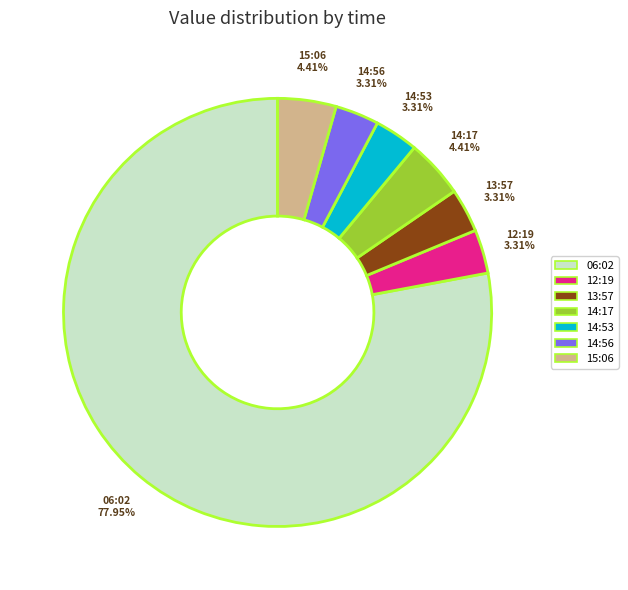

Which category has the biggest portion of the pie?

06:02